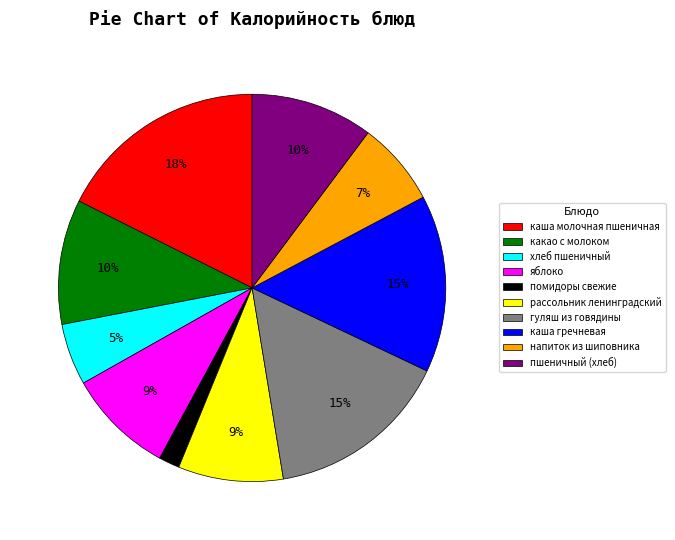

Which category has the smallest portion of the pie?

помидоры свежие